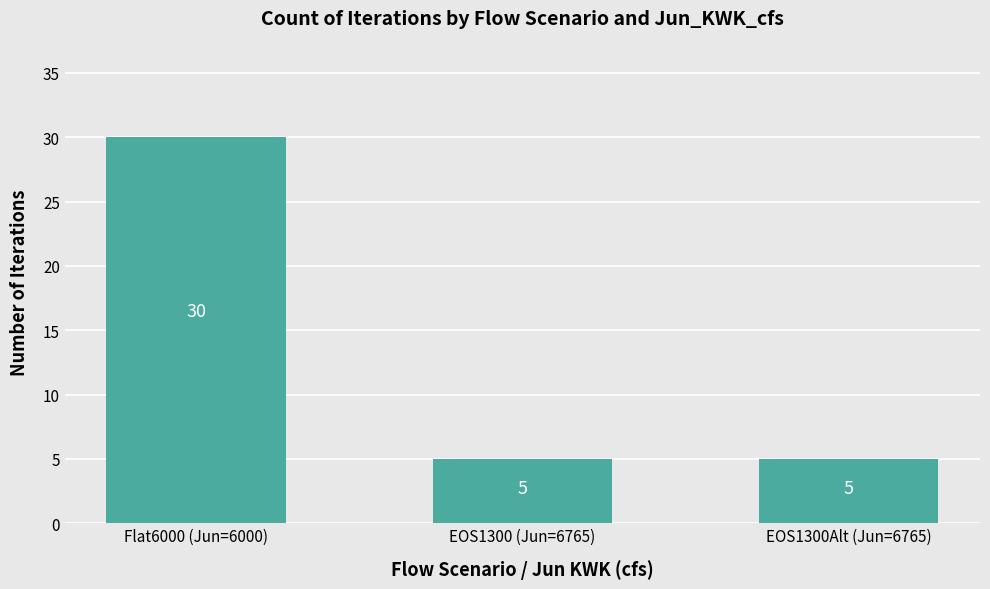

What is the smallest value displayed?

5